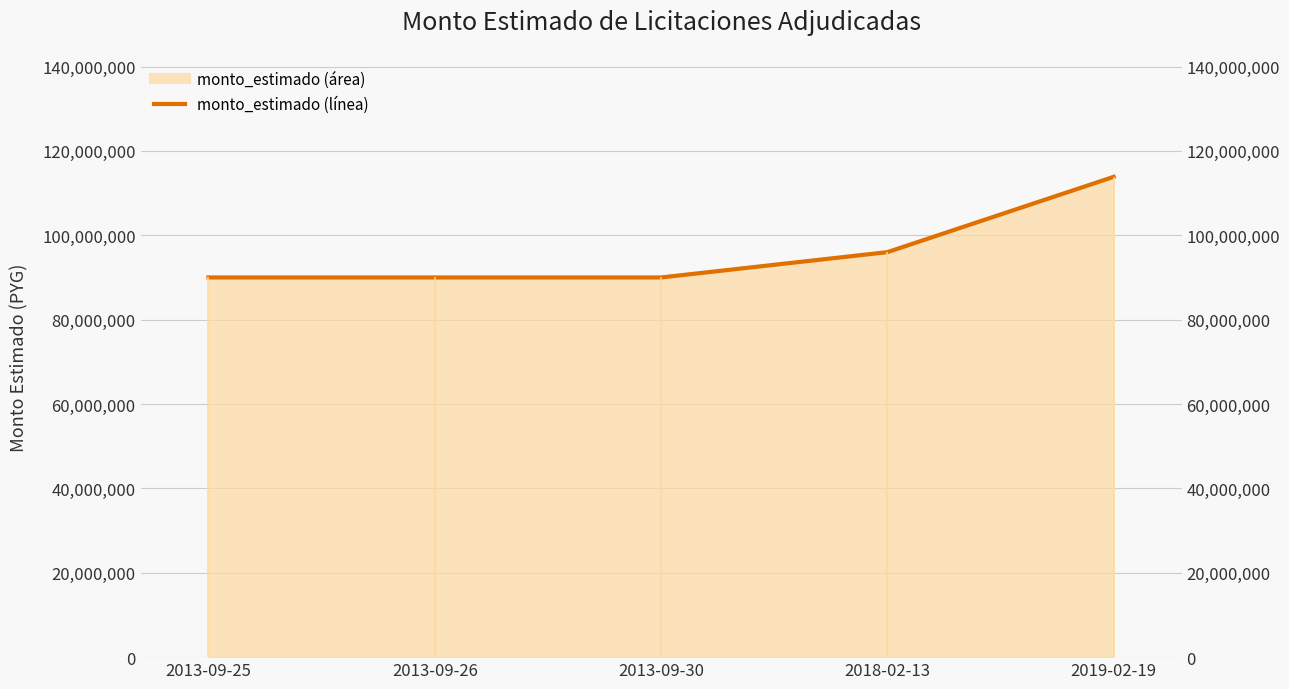

Reading left to right, list all the values displayed in this chart.

90000000	90000000	90000000	96000000	113850000